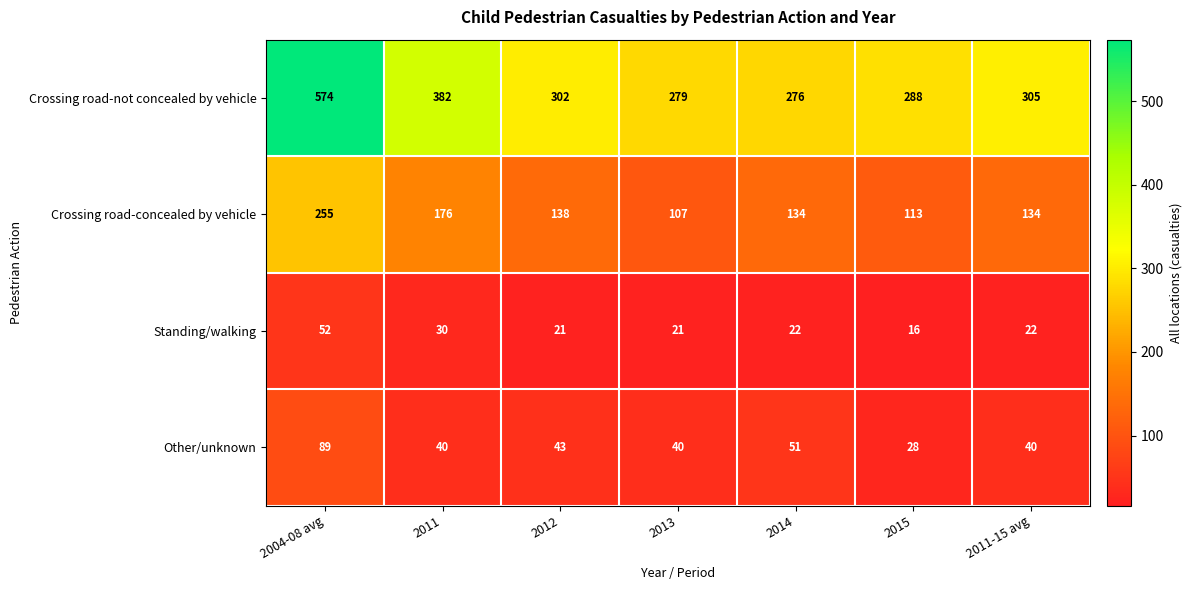

Which label corresponds to the smallest value in the chart?

2015